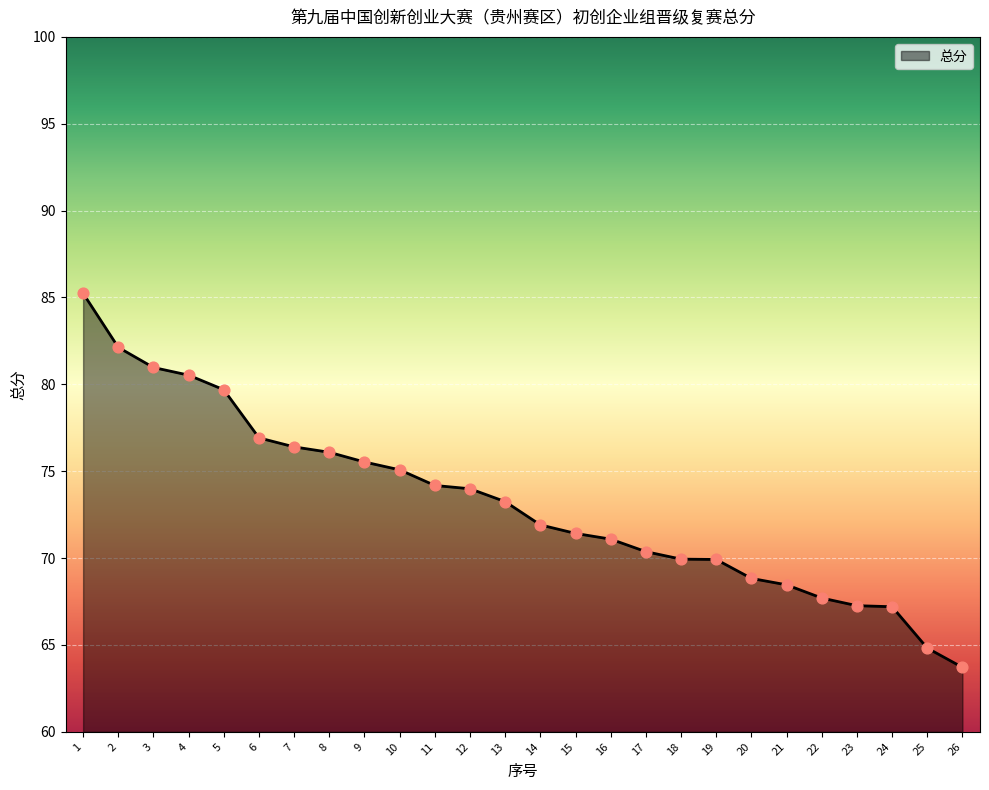

Approximately how many times larger is the value at 7 compared to 24?

1.1